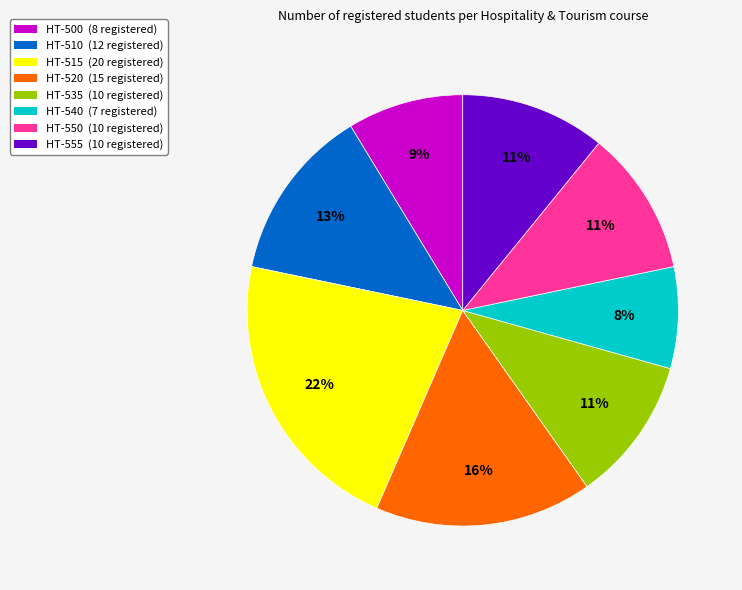

How many slices are in this pie chart?

8